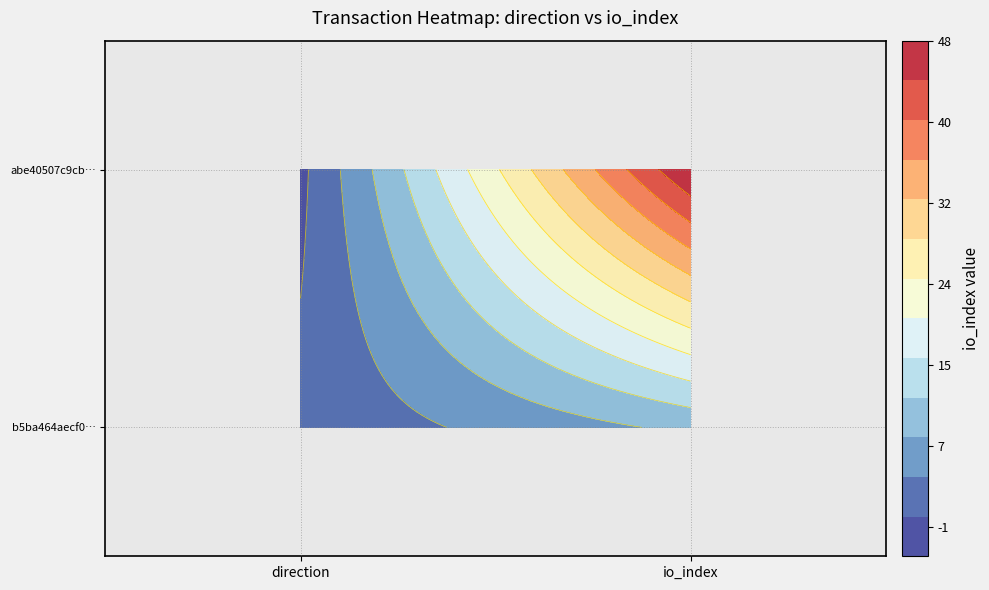

Which category has the lowest value in the b5ba464aecf0… series?

direction